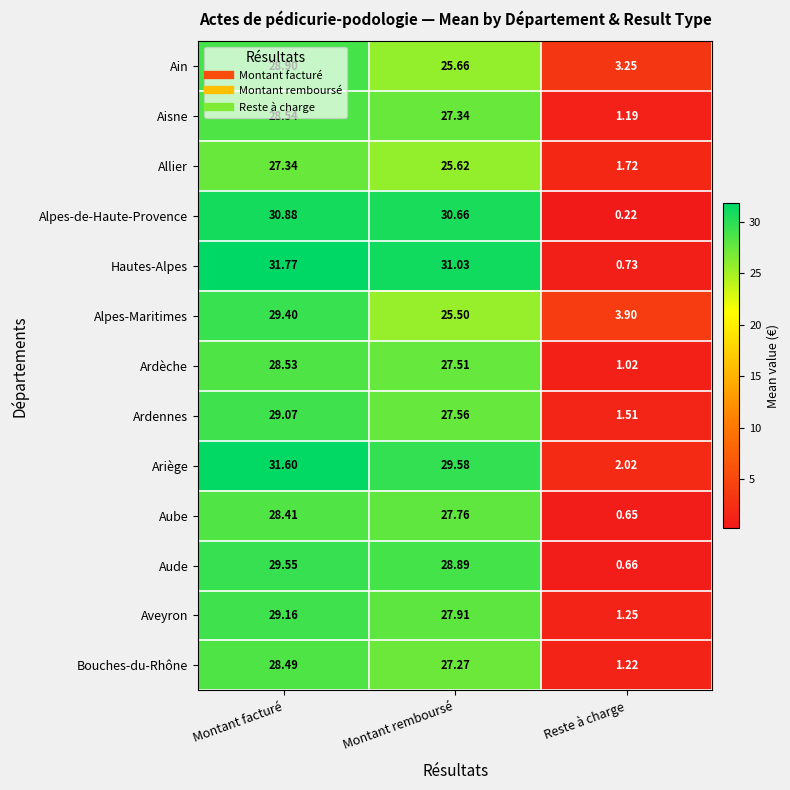

List the labels in order of Aube value, largest first.

Montant facturé, Montant remboursé, Reste à charge